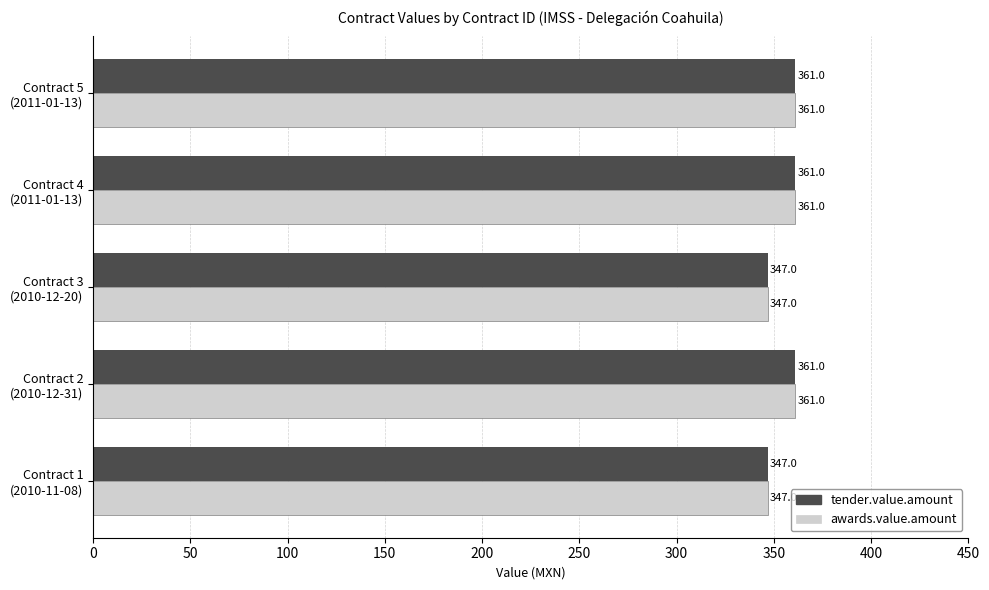

At how many categories does at least one series exceed 358?

3